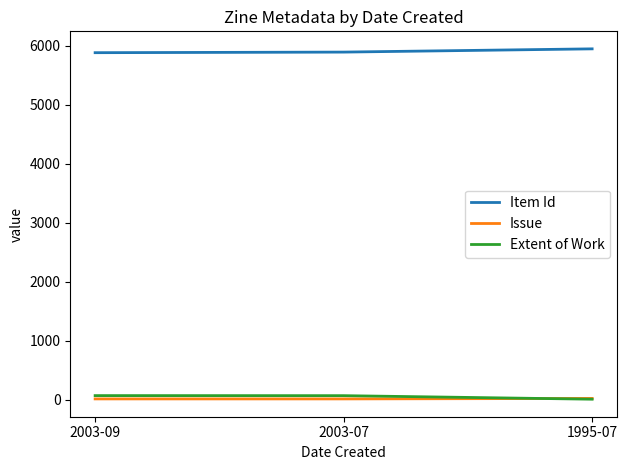

The value of Item Id at 2003-07 is 2812. True or false?

False